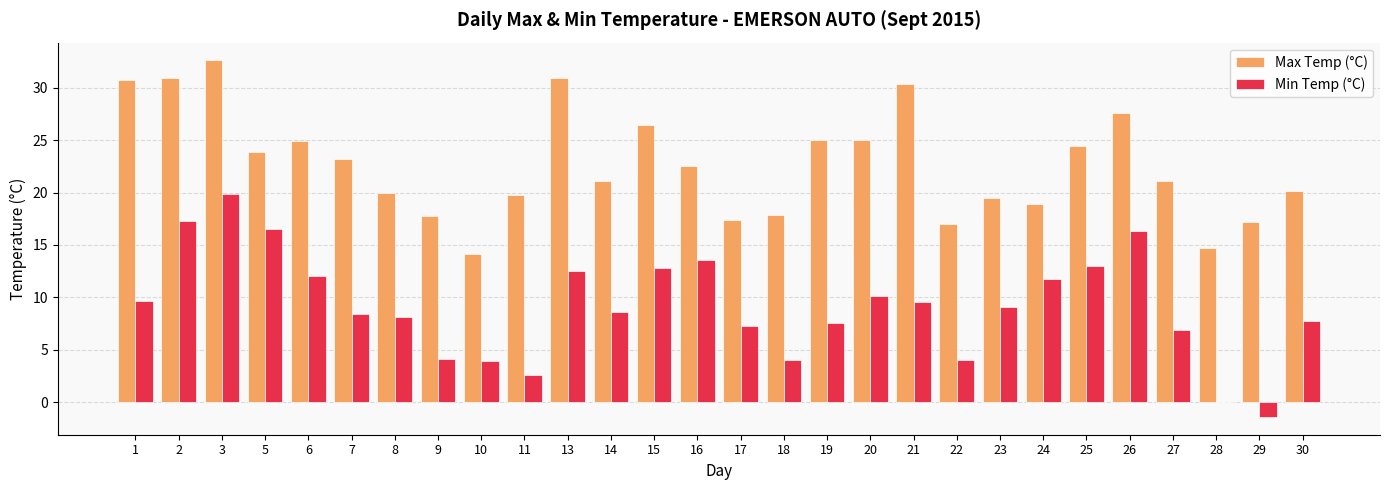

At which category is the sum across all series the highest?

3